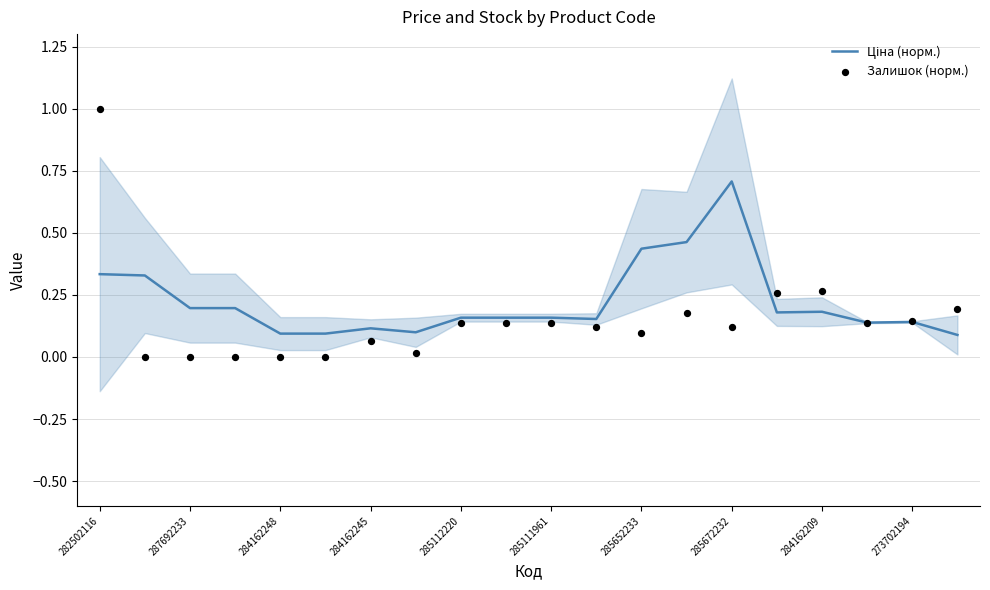

At how many categories does at least one series exceed 0?

20